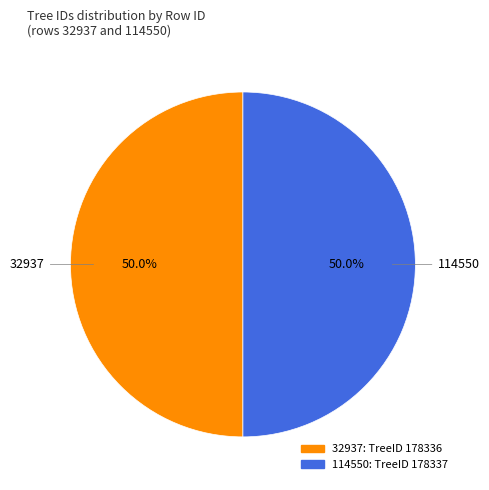

Approximately how many times larger is the value at 114550 compared to 32937?

1.0